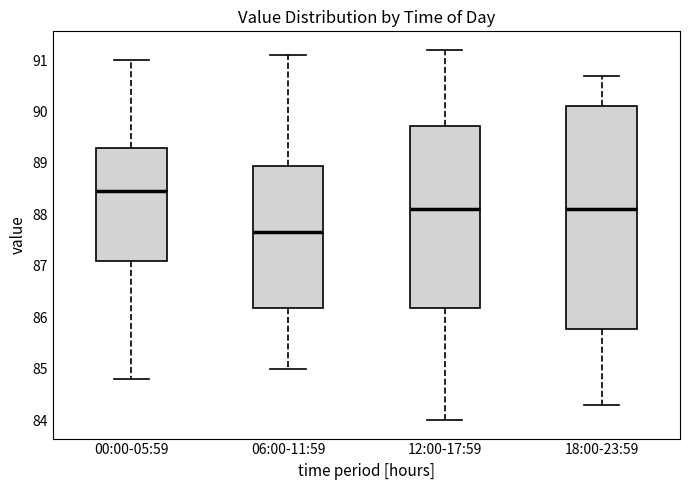

Which box's median line is the lowest?

06:00-11:59